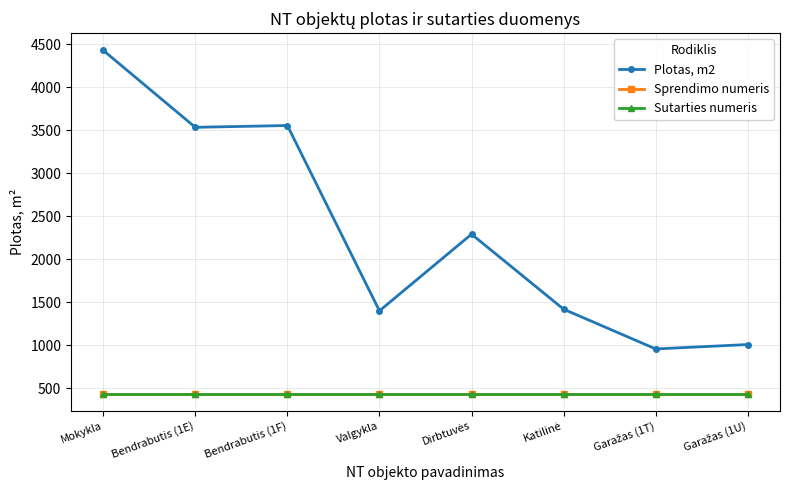

Reading left to right, what are all the values shown in this chart?

Plotas, m2: 4428.4	3533.4	3554.1	1399.2	2290.6	1418.2	955.9	1007.4
Sprendimo numeris: 435.0	435.0	435.0	435.0	435.0	435.0	435.0	435.0
Sutarties numeris: 435.0	435.0	435.0	435.0	435.0	435.0	435.0	435.0